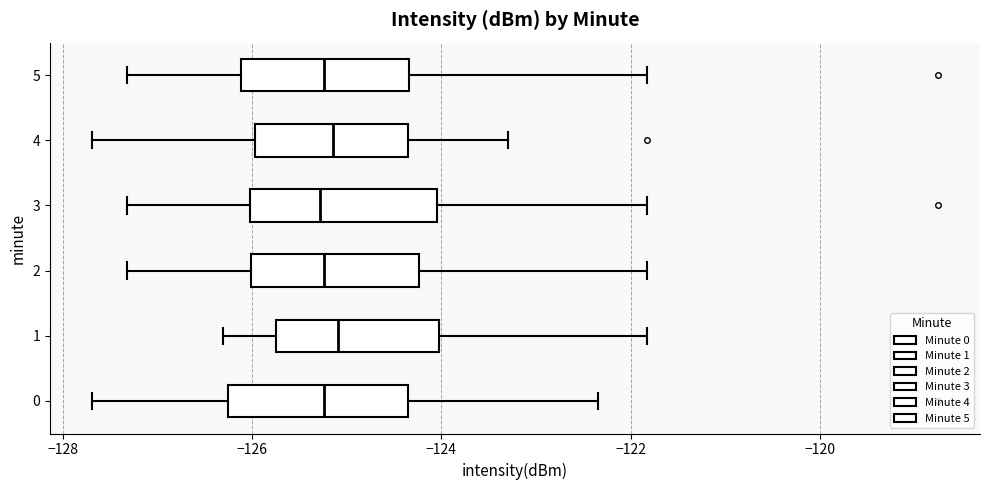

Reading bottom to top, transcribe this box plot: for each box, give where its median line is, the range the box spans, and where its two whiskers end, as read against the x-axis. The values are not printed on the chart, so give them approximately, as read against the axis.

0: median -125.2, box -126.2 to -124.4, whiskers -127.6 to -122.4
1: median -125.0, box -125.8 to -124.0, whiskers -126.4 to -121.8
2: median -125.2, box -126.0 to -124.2, whiskers -127.4 to -121.8
3: median -125.2, box -126.0 to -124.0, whiskers -127.4 to -121.8
4: median -125.2, box -126.0 to -124.4, whiskers -127.6 to -123.2
5: median -125.2, box -126.2 to -124.4, whiskers -127.4 to -121.8